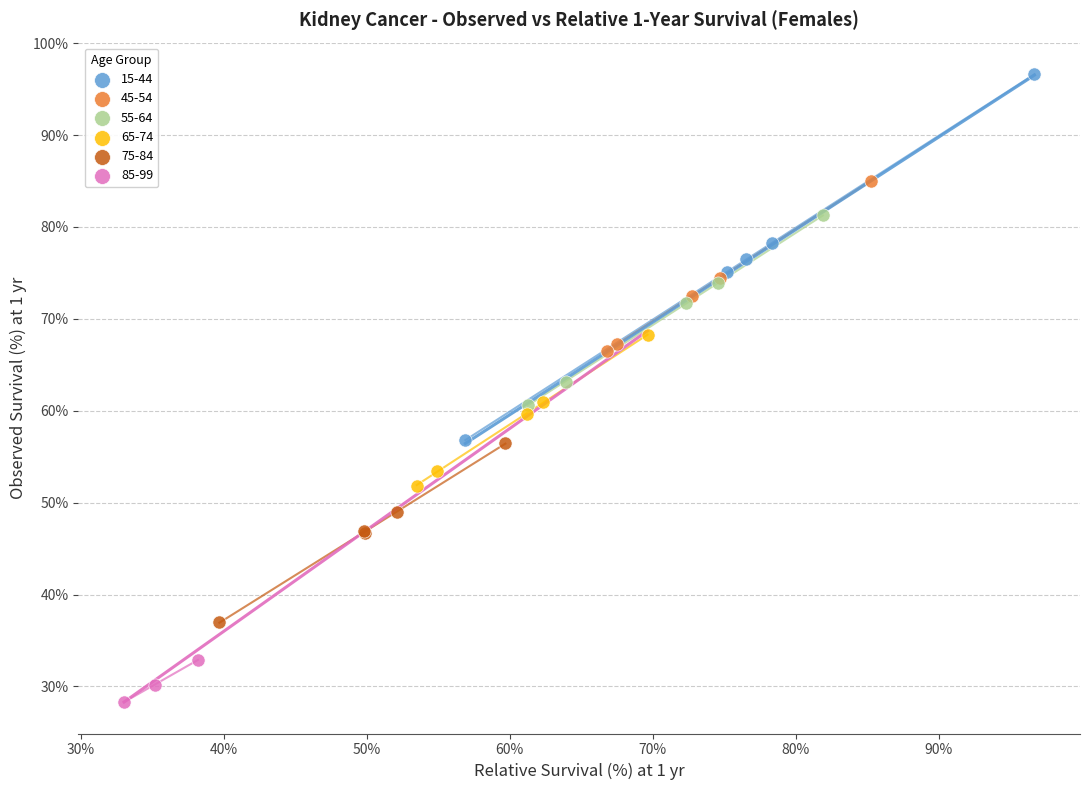

Which series has the widest spread of Y values?

15-44